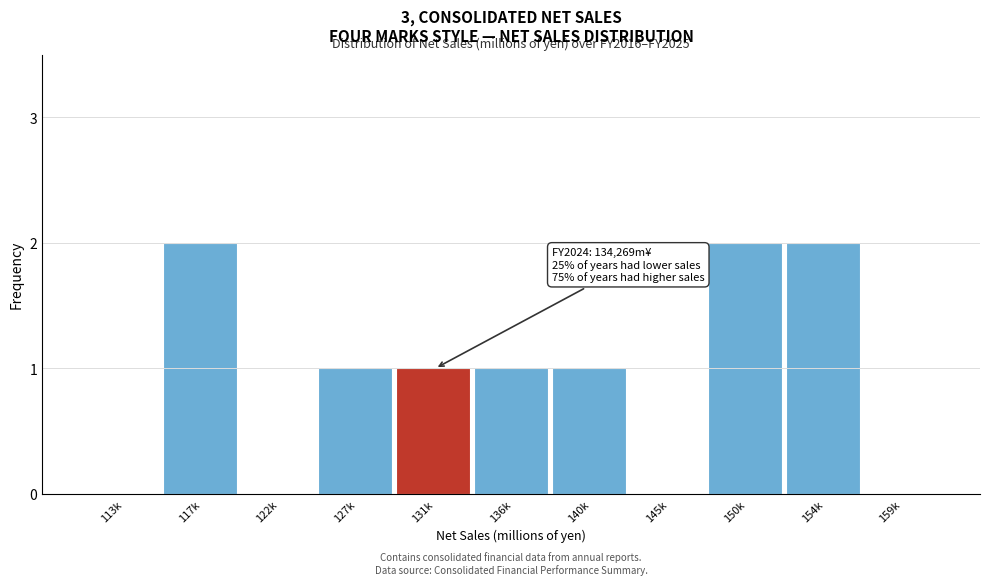

Reading left to right, transcribe all the data shown in this chart.

113k=0	117k=2	122k=0	127k=1	131k=1	136k=1	140k=1	145k=0	150k=2	154k=2	159k=0